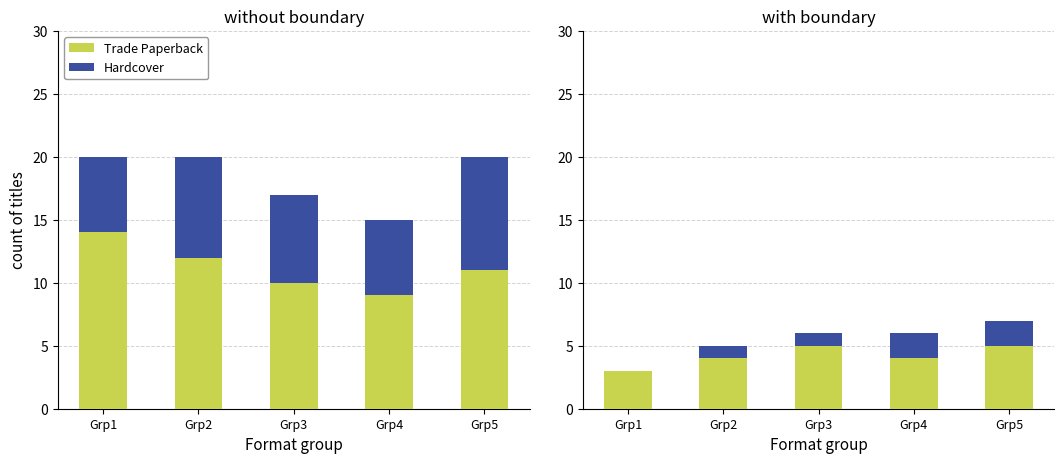

List the series in order of their peak value, lowest first.

Other Format, Fixed Layout eBook, Hardcover, Trade Paperback